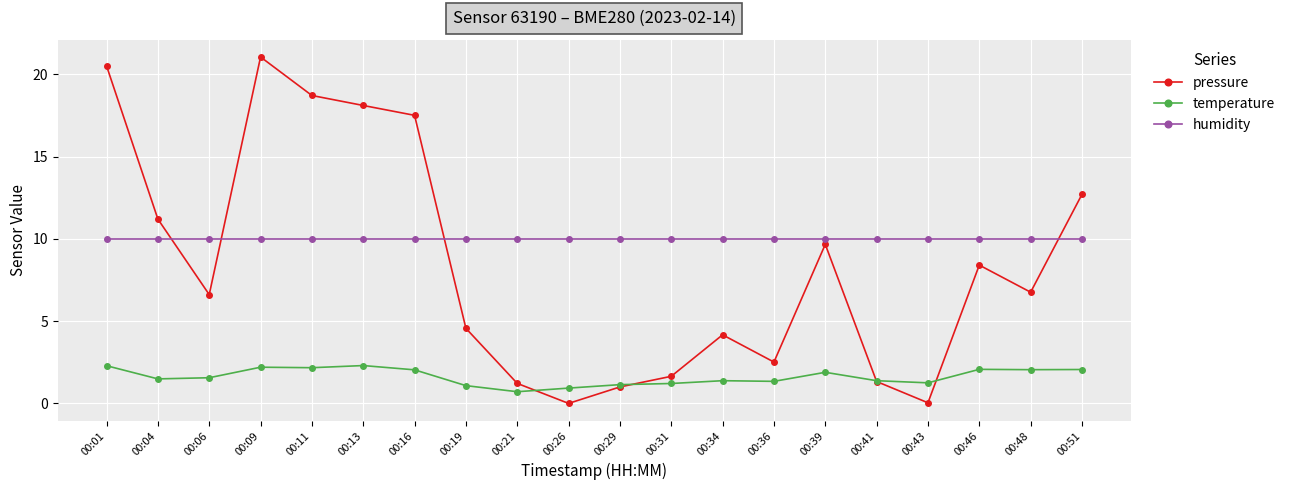

At which category does pressure reach its first local peak?

00:09